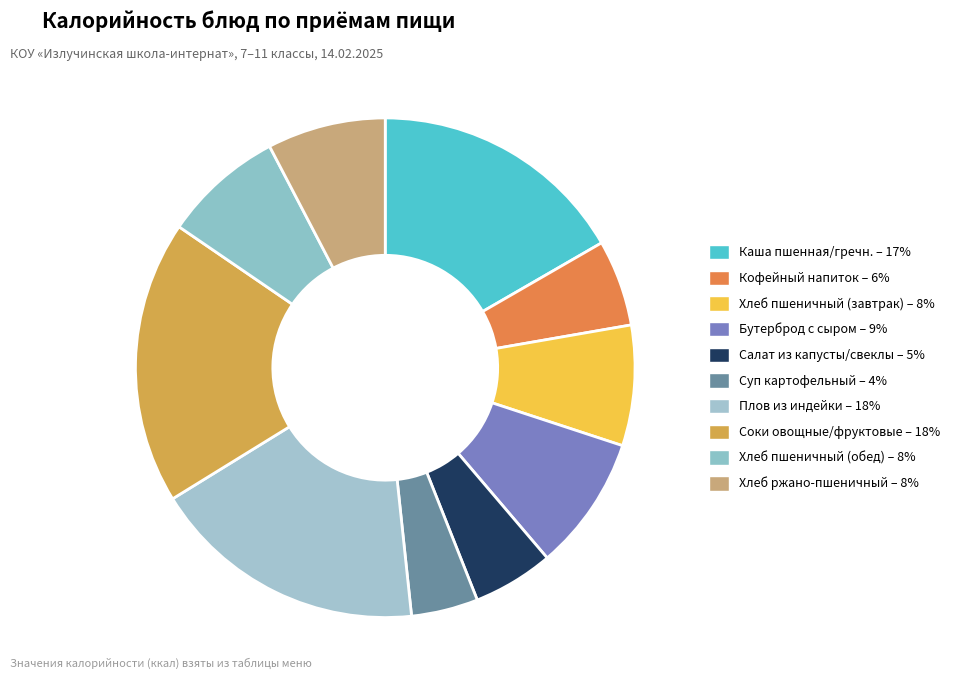

How many segments does this pie chart have?

10